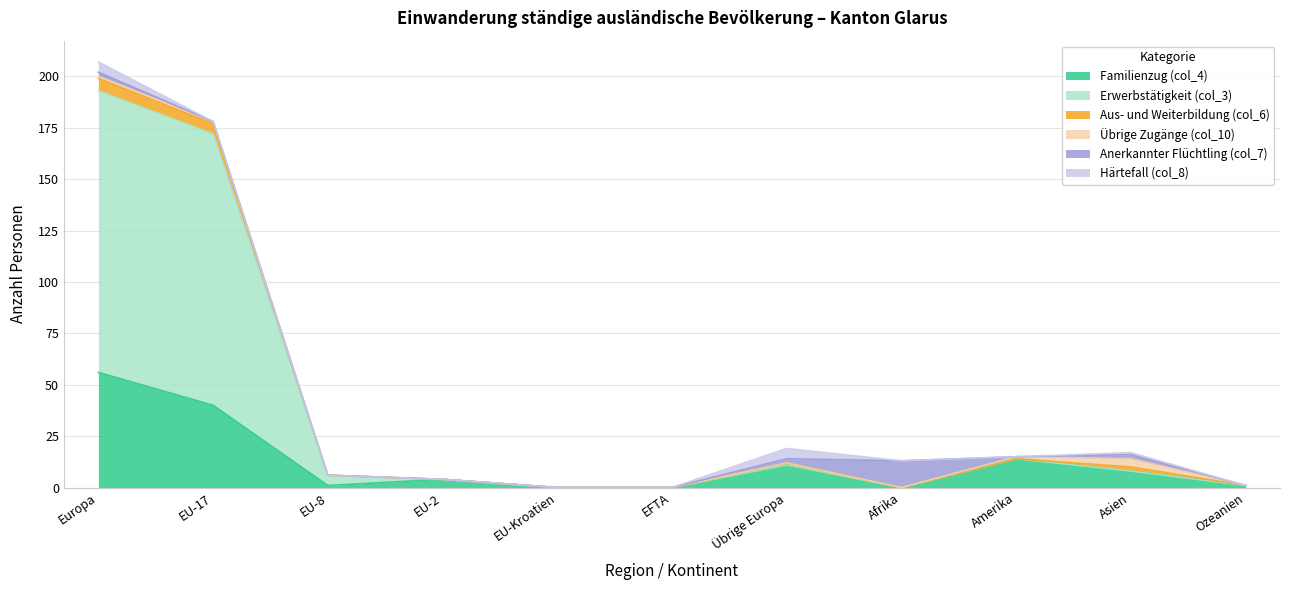

True or false: Familienzug (col_4) has more than 0 points higher than both neighbors.

True